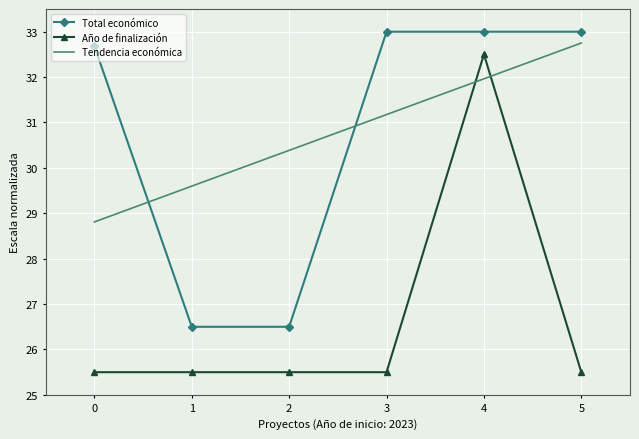

Rank the series by their maximum value, from highest to lowest.

Total económico, Tendencia económica, Año de finalización